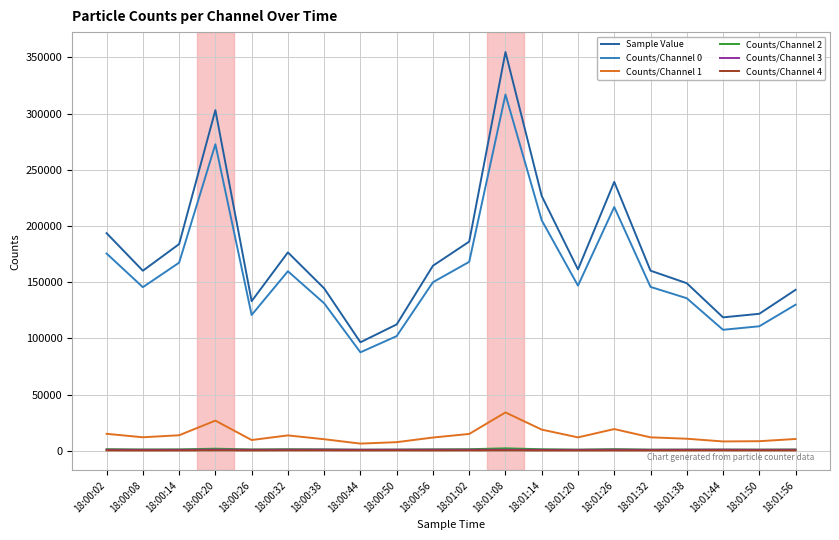

The value of Counts/Channel 1 at 18:00:26 is 9648. True or false?

True